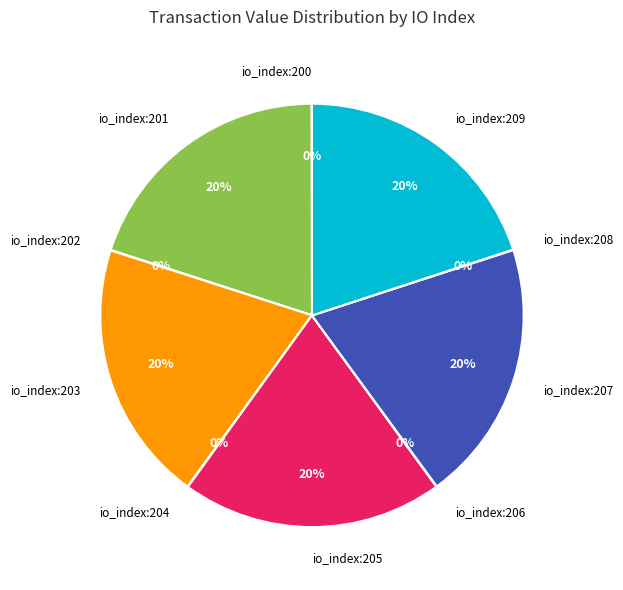

To the nearest percent, what is the difference between the largest and smallest slice percentages?

20%